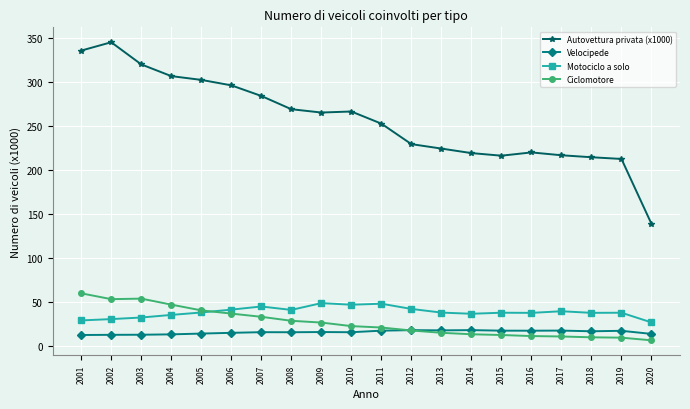

At which category does the chart reach its peak across all series?

2002